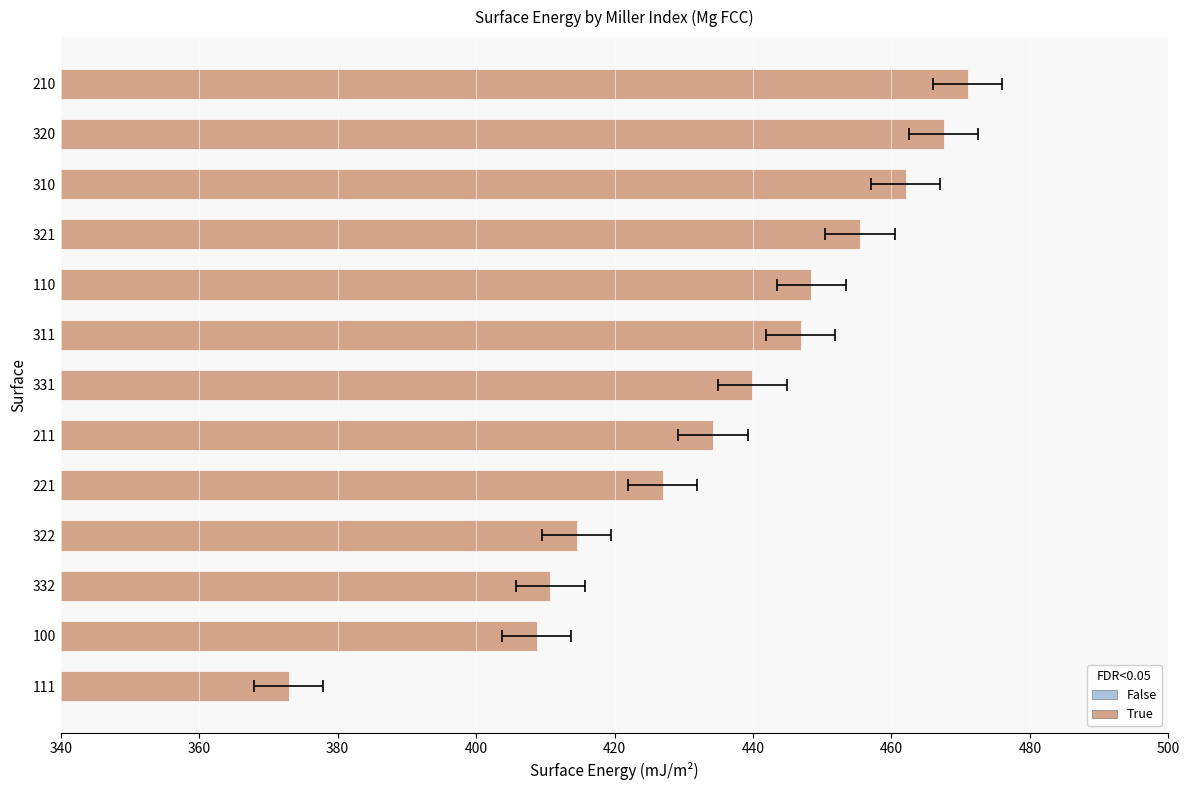

Reading left to right, list all the values displayed in this chart.

372.9	408.8	410.7	414.6	427.0	434.2	439.9	446.9	448.4	455.5	462.0	467.5	471.0